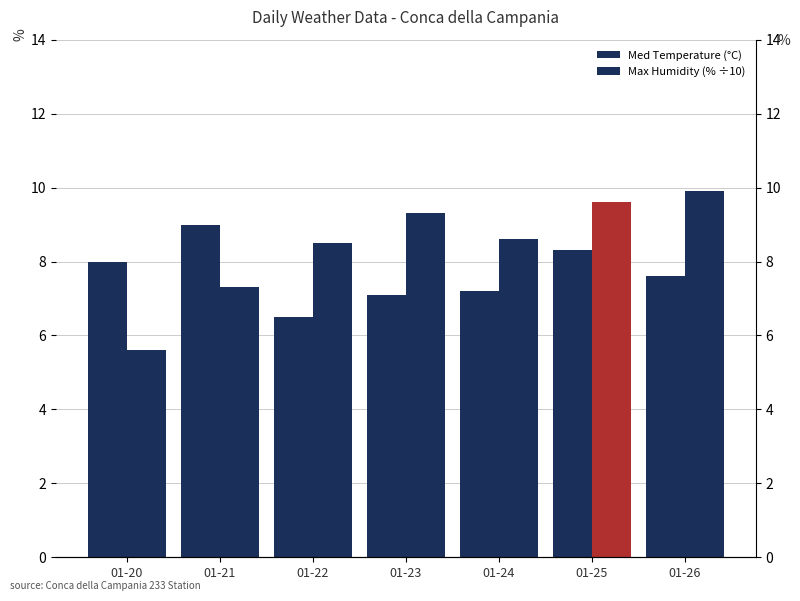

Reading right to left, extract all data points from this chart.

Med Temperature (°C): 01-26=7.6	01-25=8.3	01-24=7.2	01-23=7.1	01-22=6.5	01-21=9.0	01-20=8.0
Max Humidity (% ÷10): 01-26=9.9	01-25=9.6	01-24=8.6	01-23=9.3	01-22=8.5	01-21=7.3	01-20=5.6